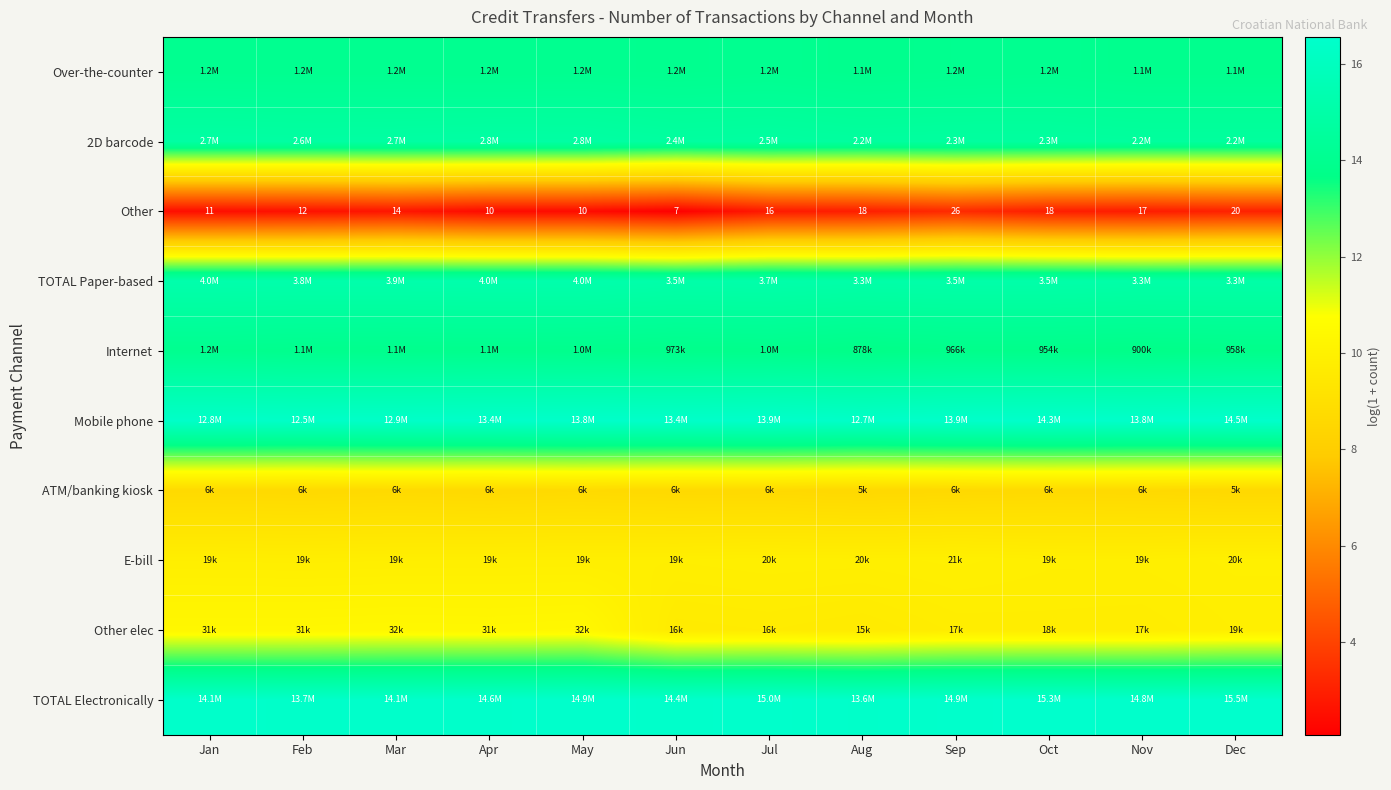

Which has a higher value, Apr or Aug?

Apr